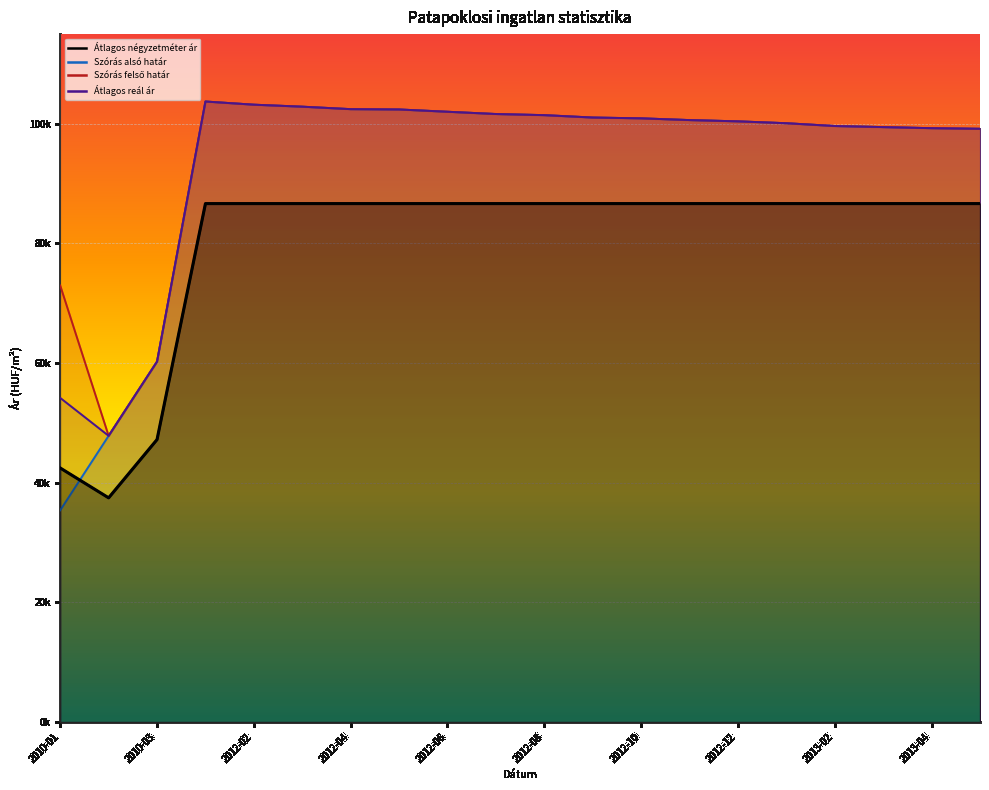

What is the difference between the maximum and second lowest values in the Szórás felső határ series?

43479